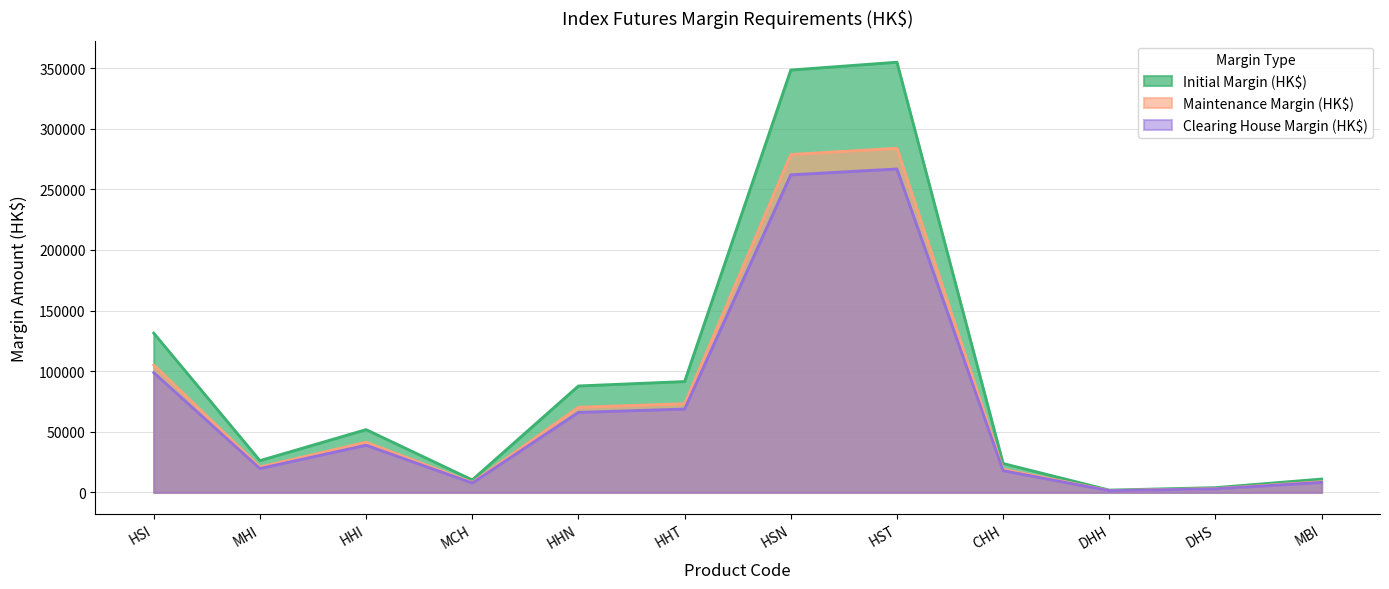

Is it true that Initial Margin (HK$) equals 5930 at MHI?

False